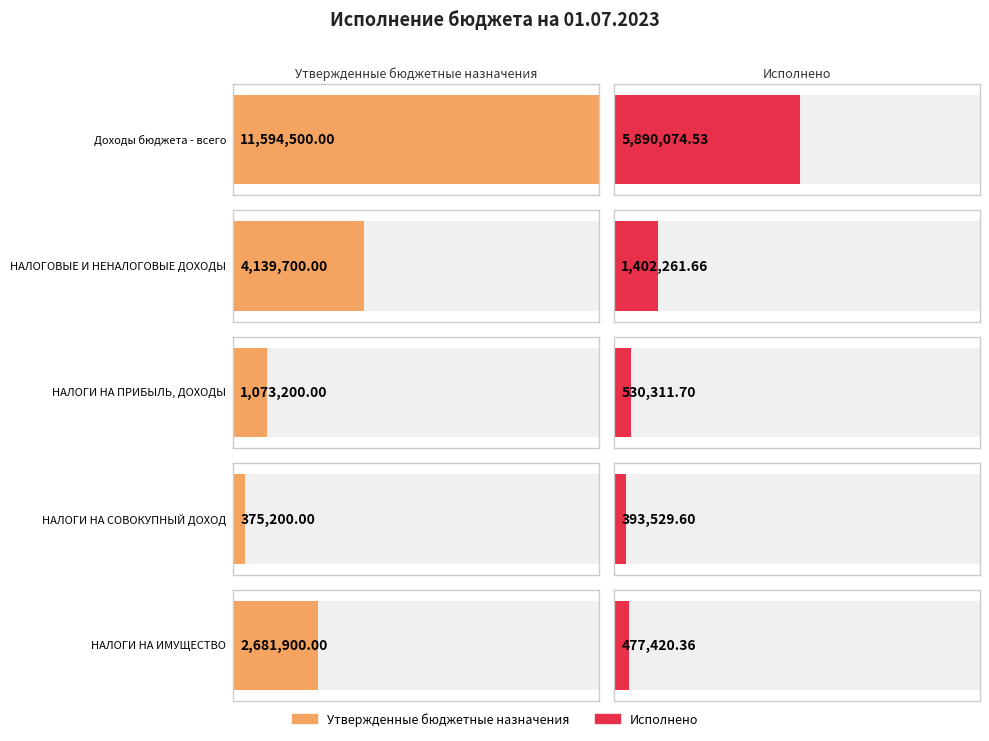

How many groups of bars are there?

5